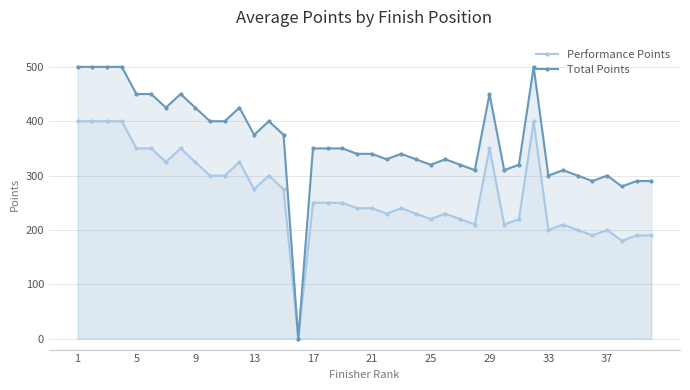

True or false: Performance Points has more than 2 interior local peaks.

True